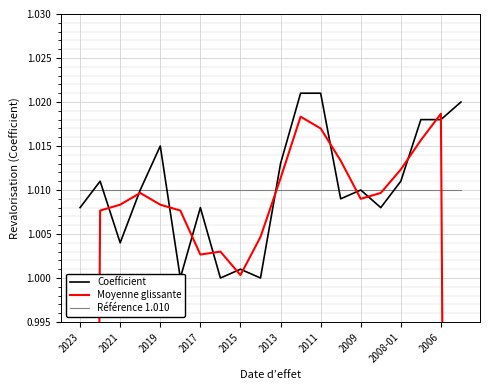

Which series has the largest total across all categories?

Coefficient